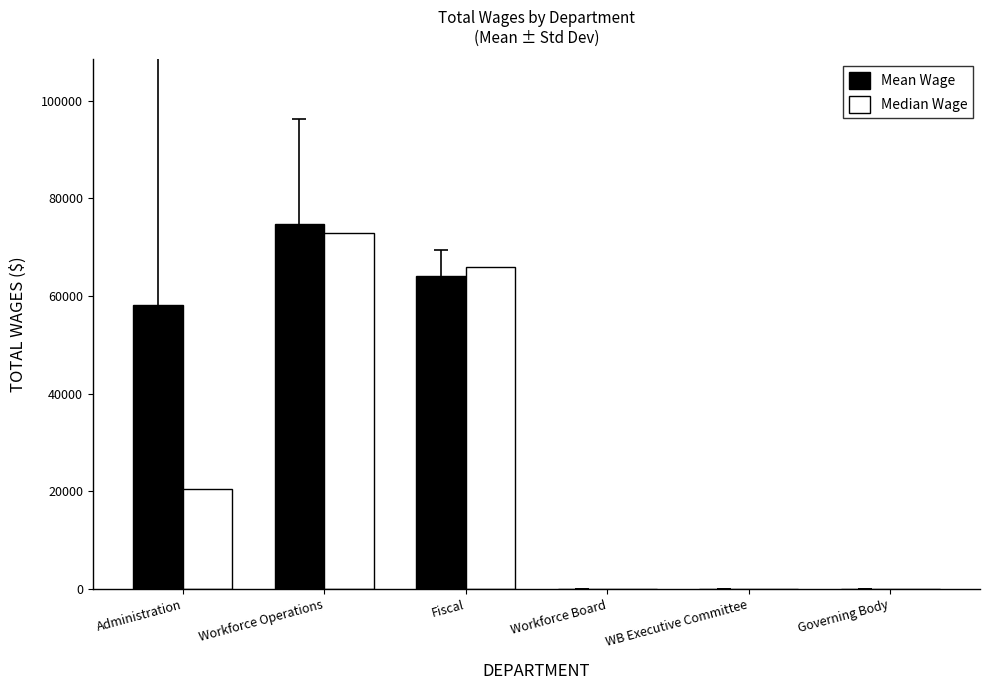

The Mean Wage series shows 0.0 at Governing Body. True or false?

True